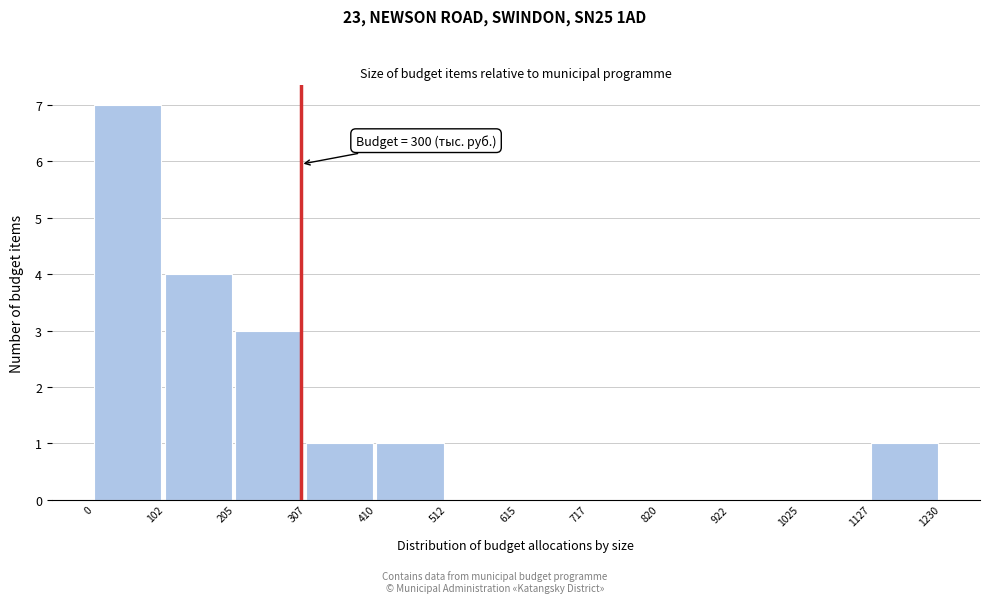

Which range on the x-axis has the tallest bar?

0 to 102